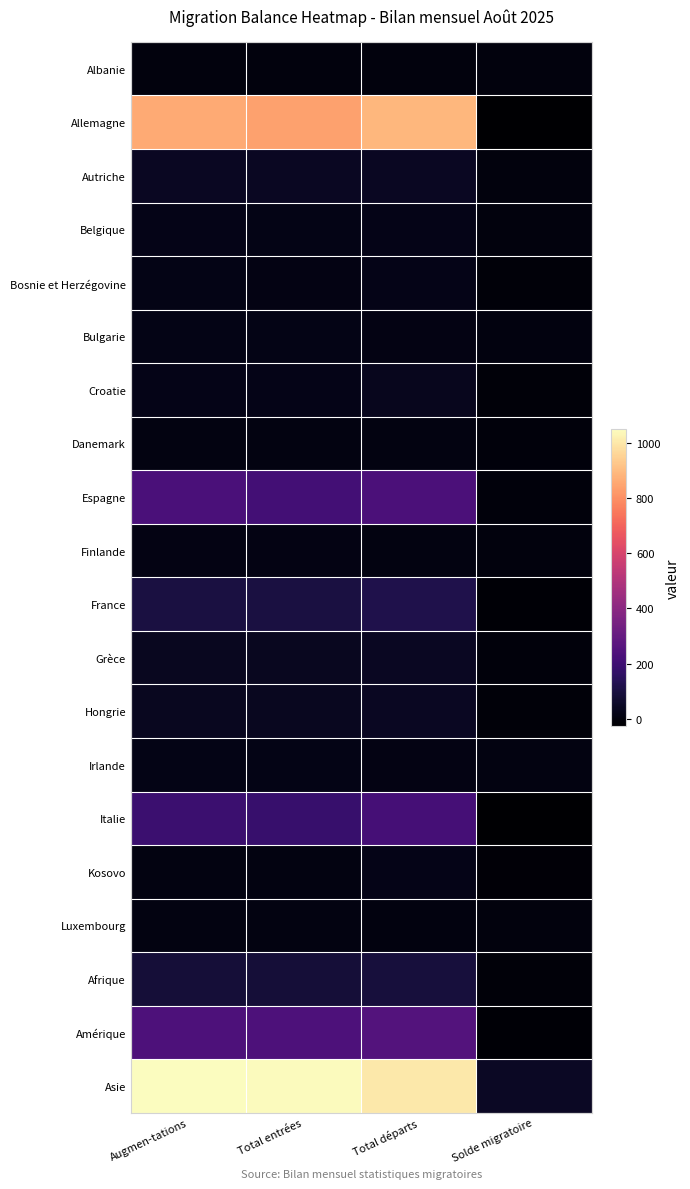

Which label corresponds to the smallest value in the chart?

Solde migratoire